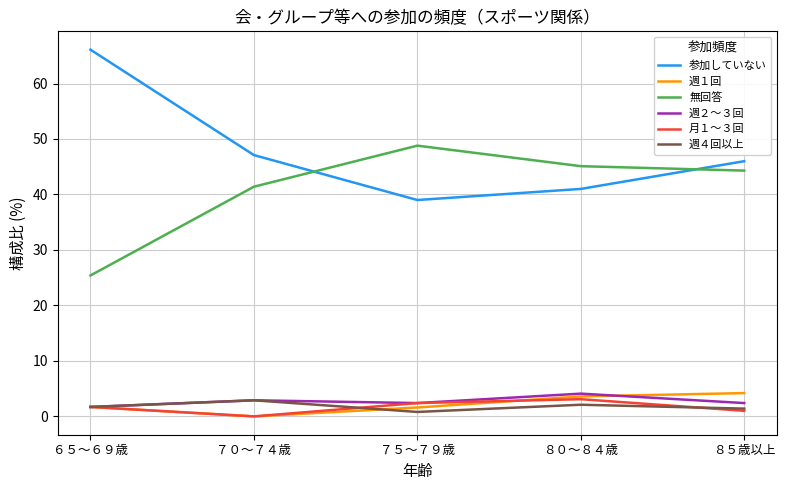

Which series has the widest spread of values?

参加していない